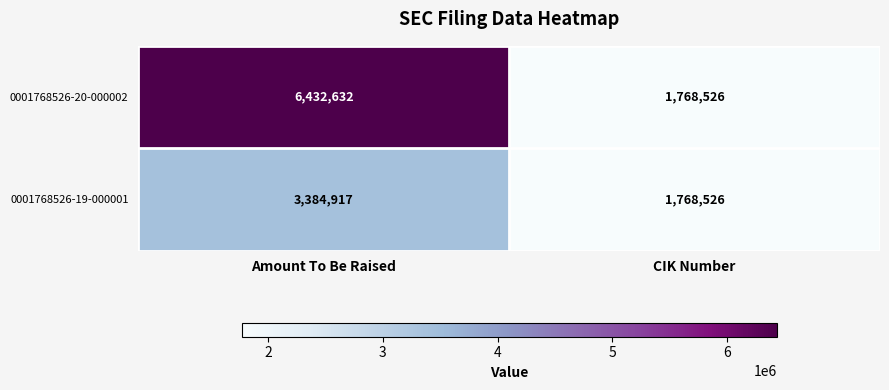

List the labels in order of 0001768526-19-000001 value, smallest first.

CIK Number, Amount To Be Raised